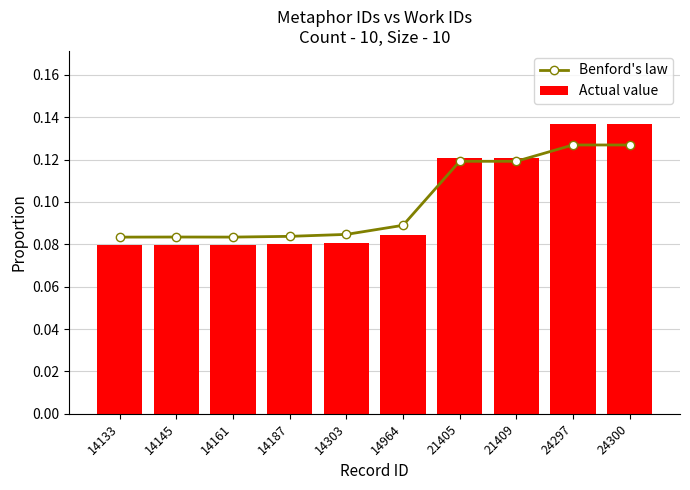

Which series has the largest total across all categories?

Benford's law